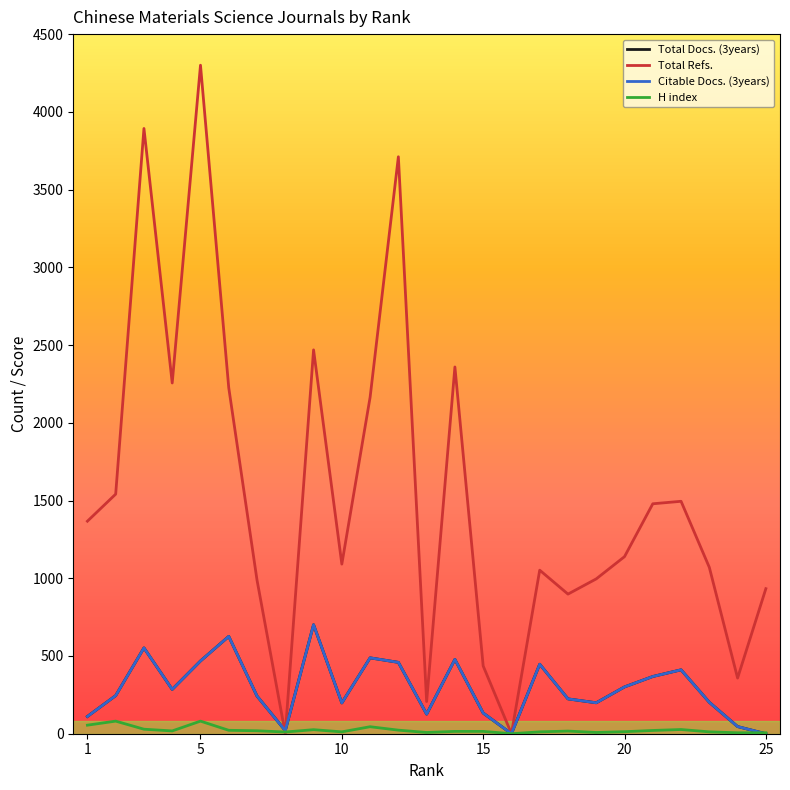

Between which two adjacent categories do Total Refs. and Total Docs. (3years) first intersect?

7 and 8